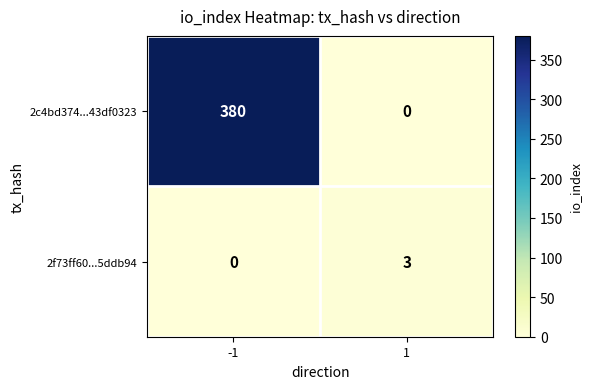

What is the difference between the maximum and minimum values in the 2f73ff60...5ddb94 series?

3